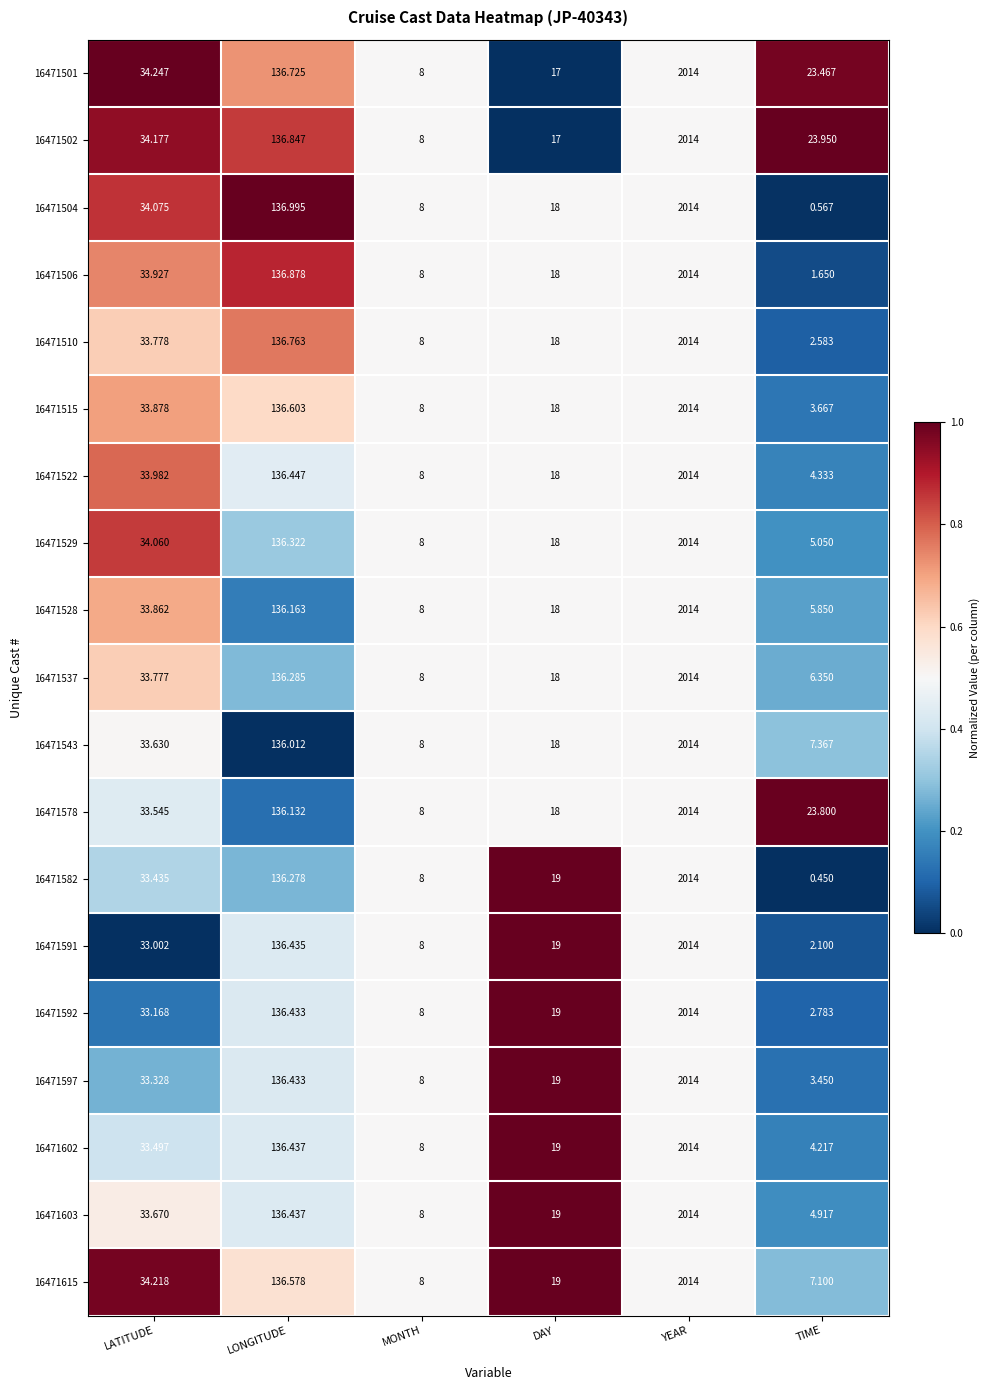

Is the value of 16471592 at DAY greater than the value of 16471543 at TIME?

Yes